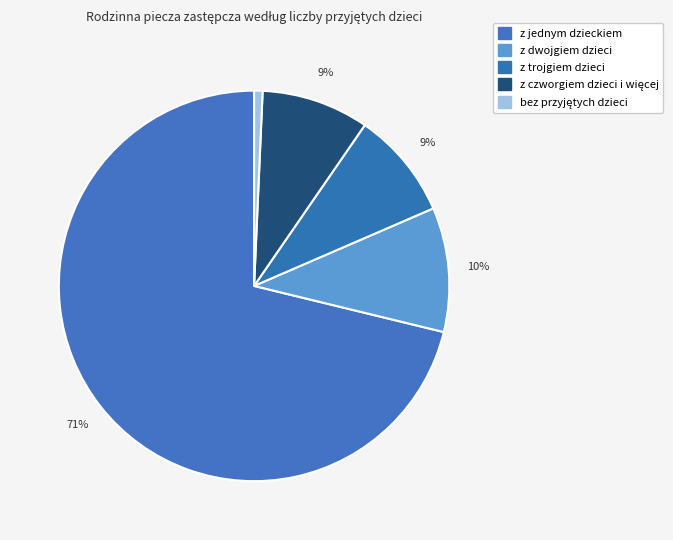

How many slices are in this pie chart?

5